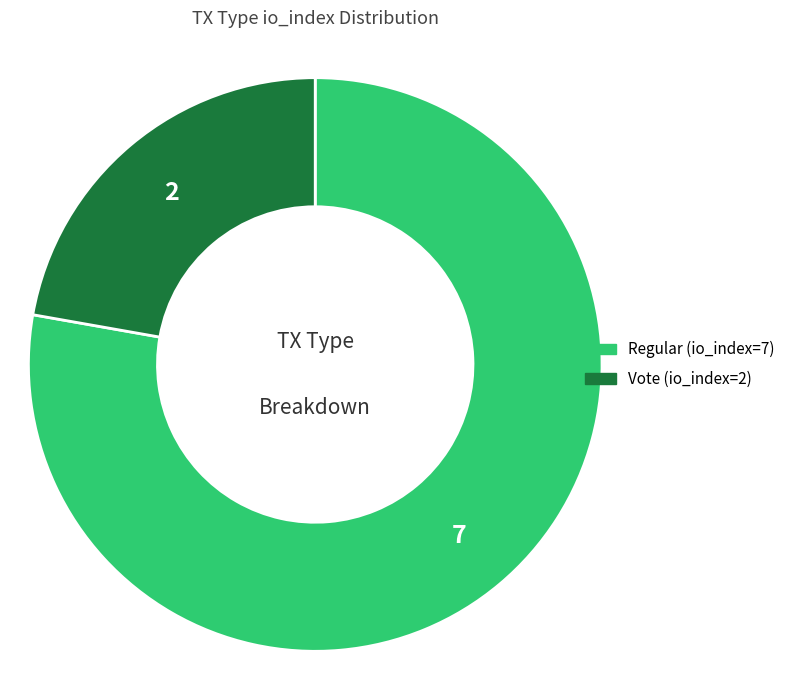

True or false: Regular (io_index=7) accounts for 89% of the total.

False